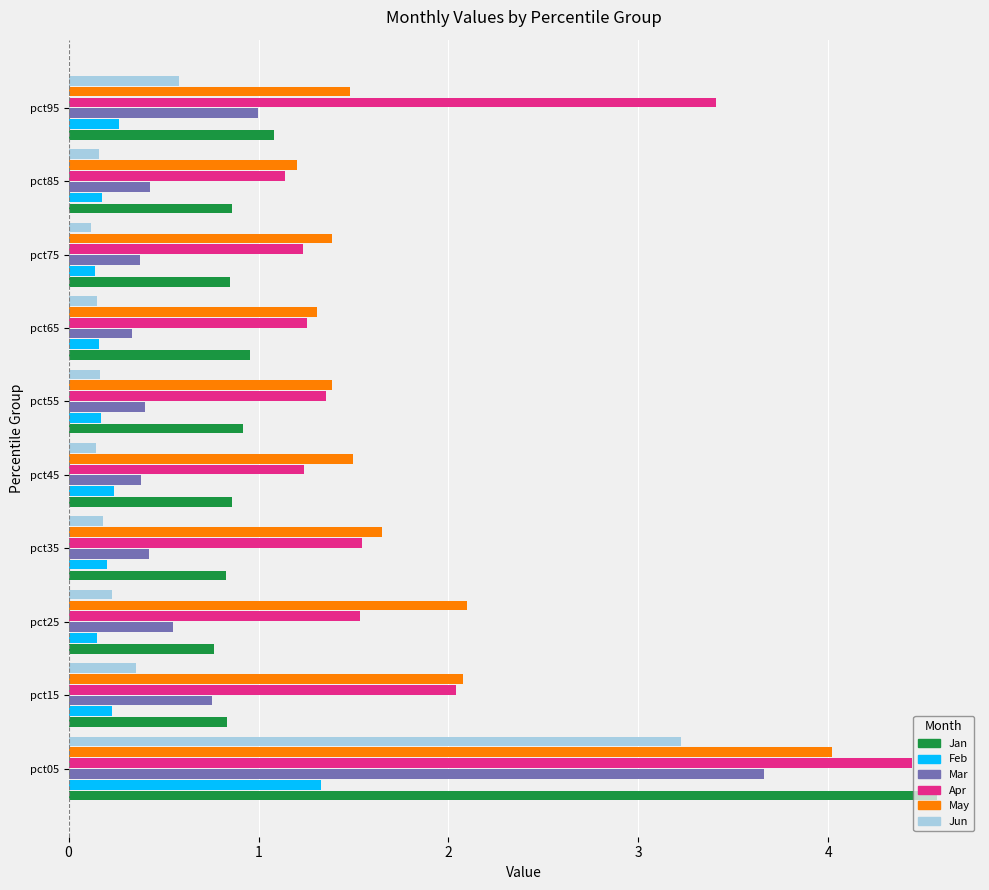

What value does the Apr series have at pct85?

1.1